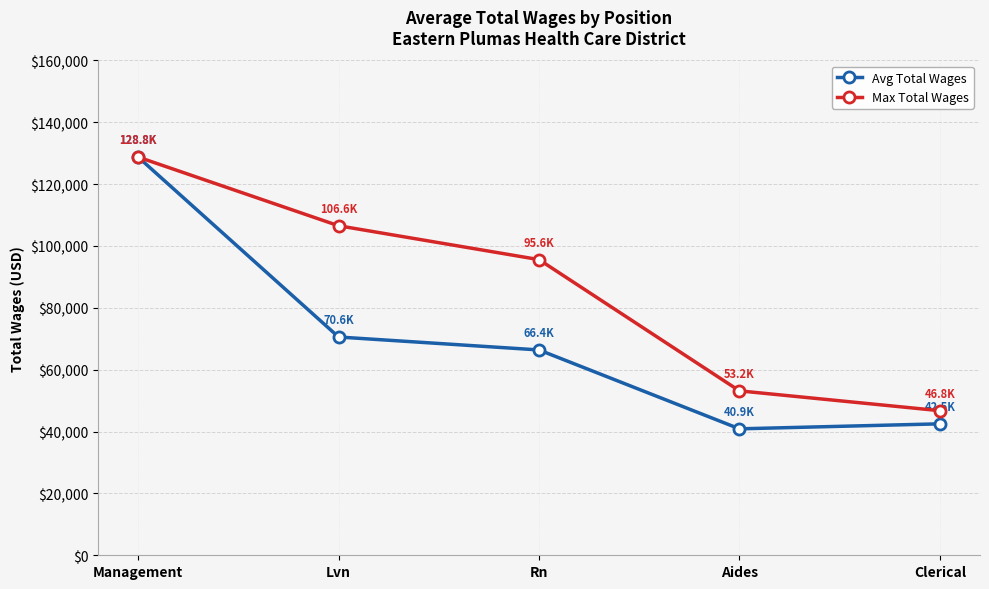

What is the sum of all Avg Total Wages values?

349139